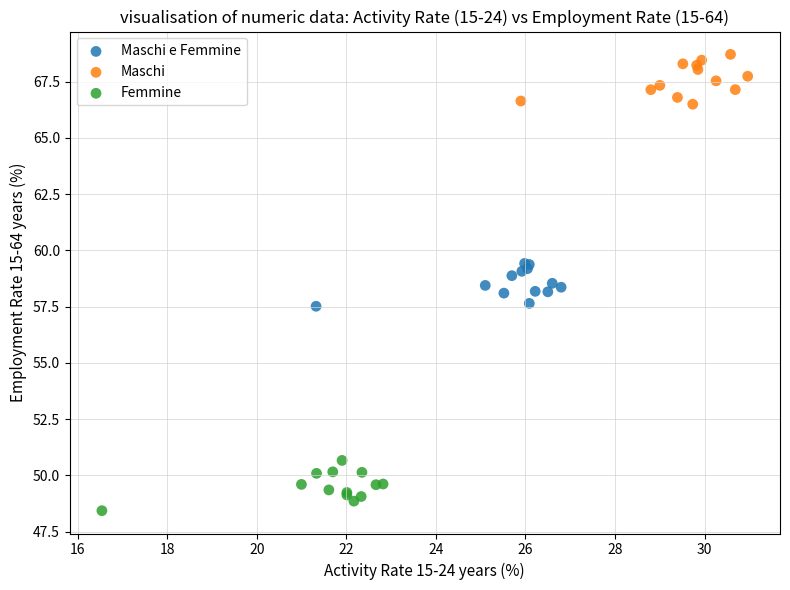

What are all the series names shown in the legend?

Maschi e Femmine, Maschi, Femmine